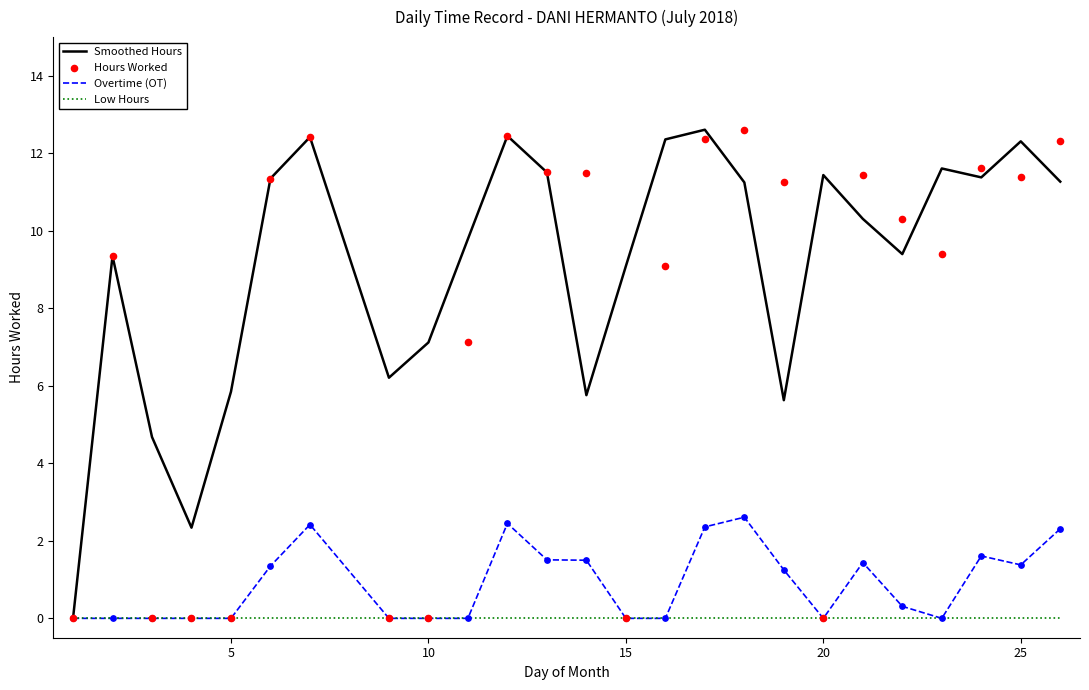

What are all the series names shown in the legend?

Smoothed Hours, Overtime (OT), Low Hours, Hours Worked